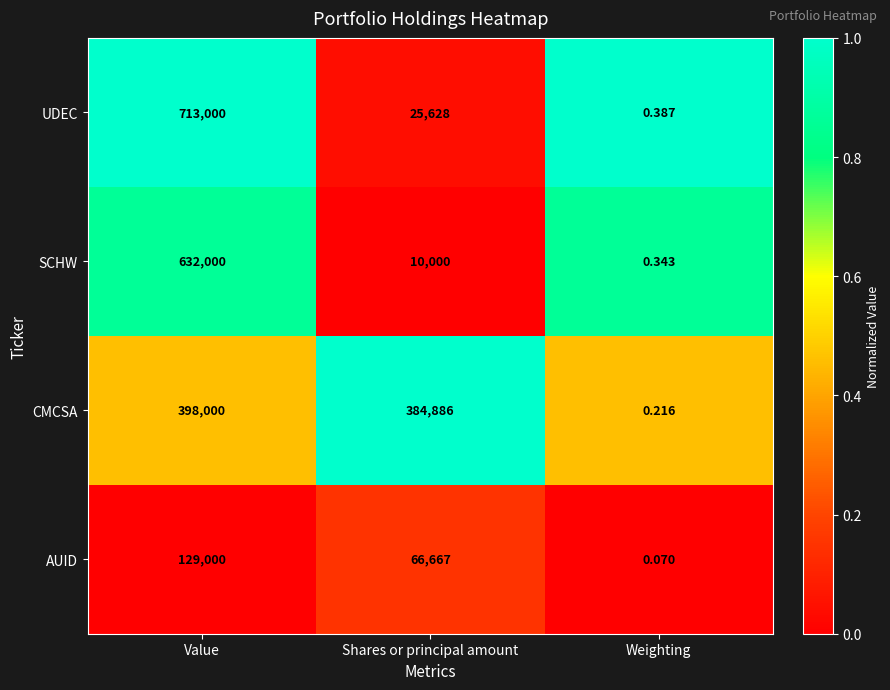

At Value, list the series in order from largest to smallest.

UDEC, SCHW, CMCSA, AUID